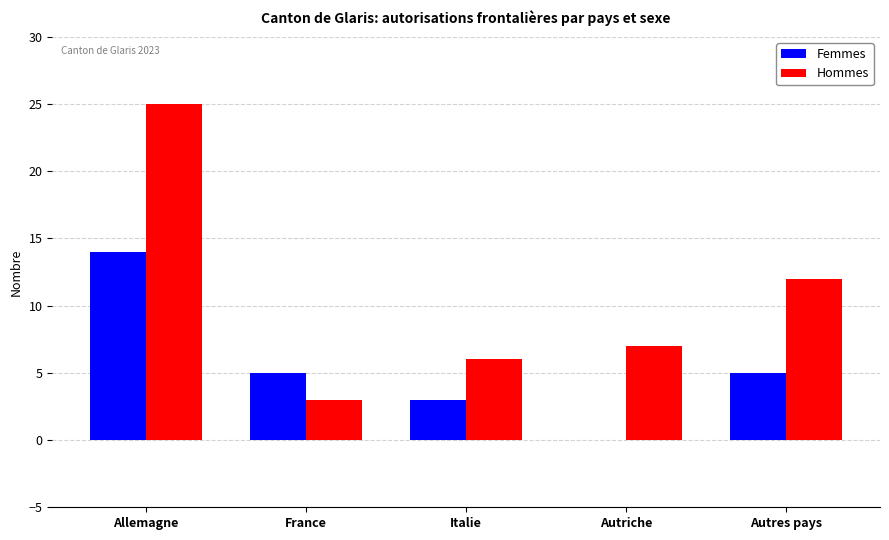

Between Allemagne and France, which series saw the biggest shift?

Hommes